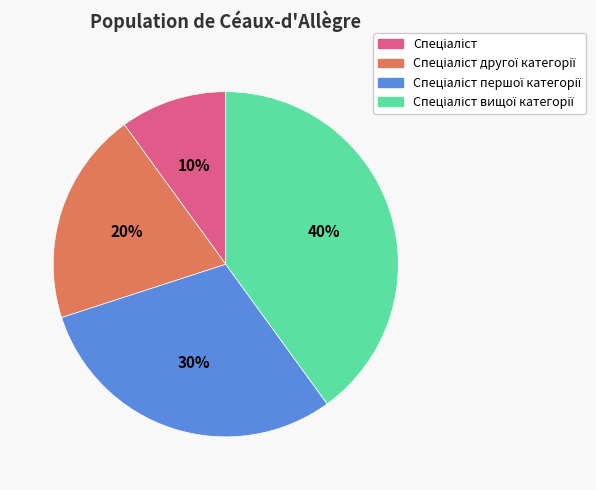

Is it true that Спеціаліст другої категорії is 11% of the pie?

False